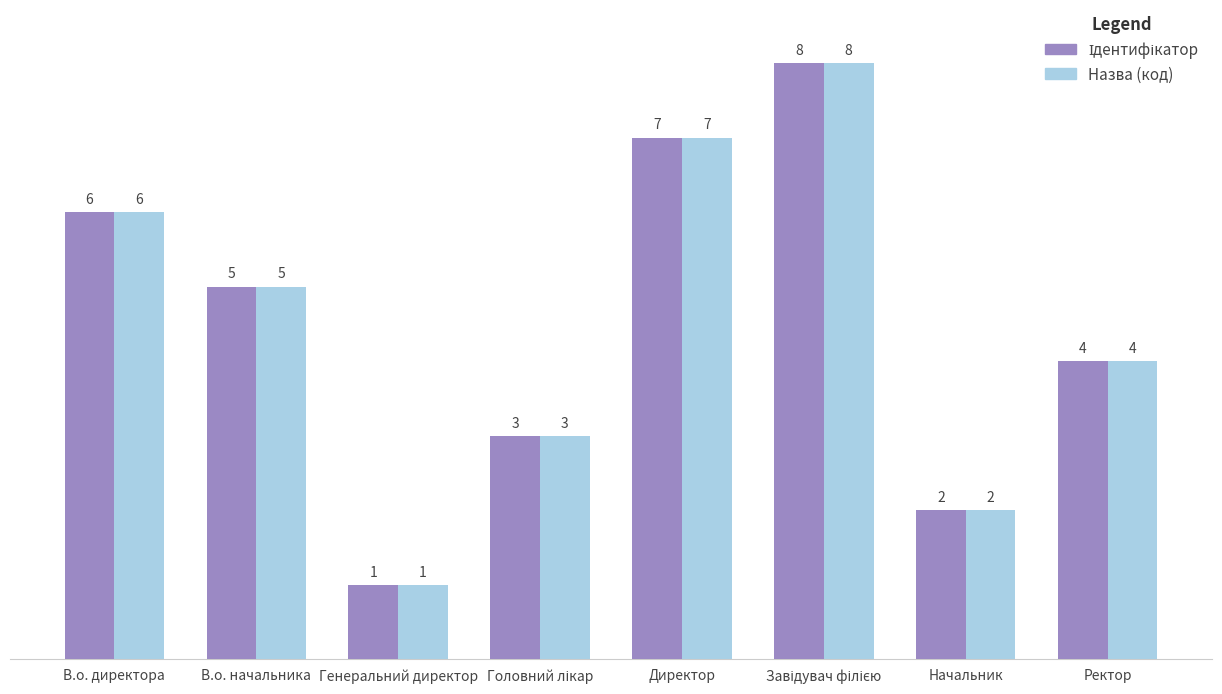

At which category does the chart reach its minimum across all series?

Генеральний директор